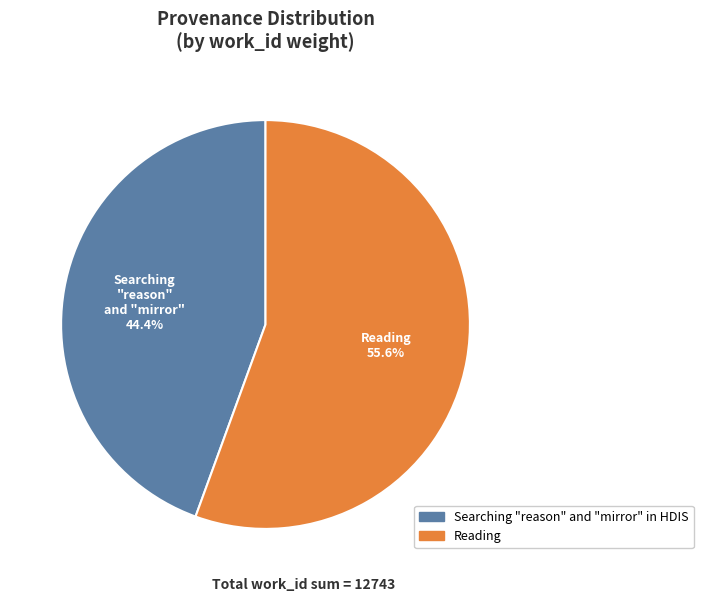

To the nearest percent, what portion does Reading represent?

56%